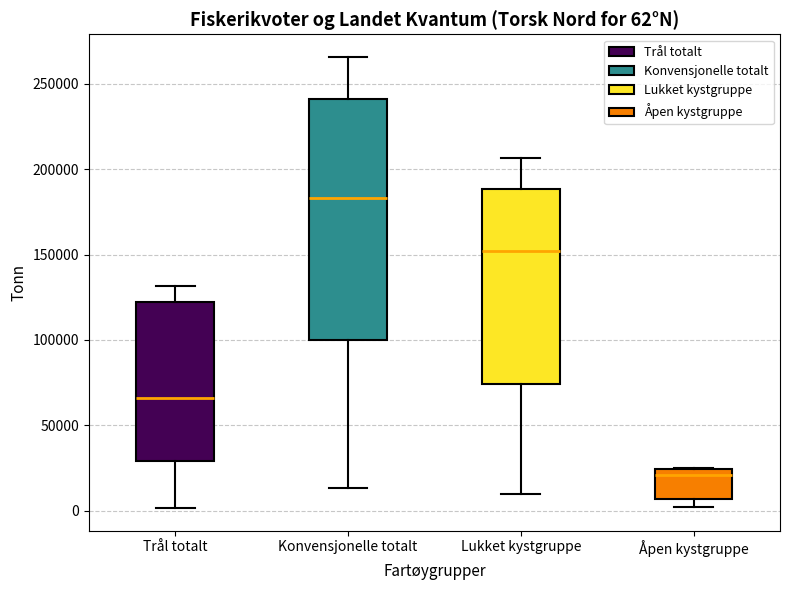

Which box is the tallest, from its lower edge to its upper edge?

Konvensjonelle totalt